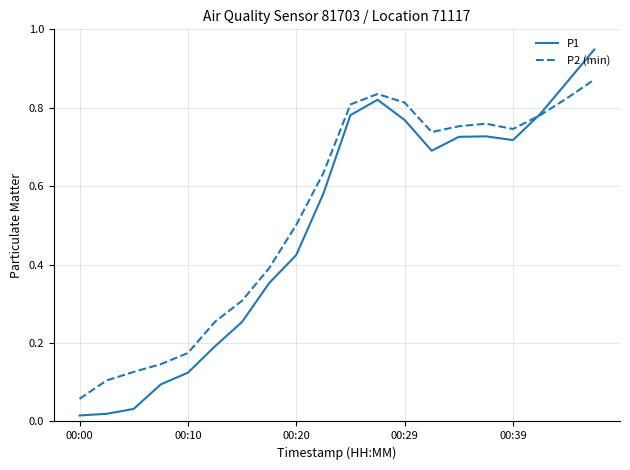

Which series has the widest spread of values?

P1